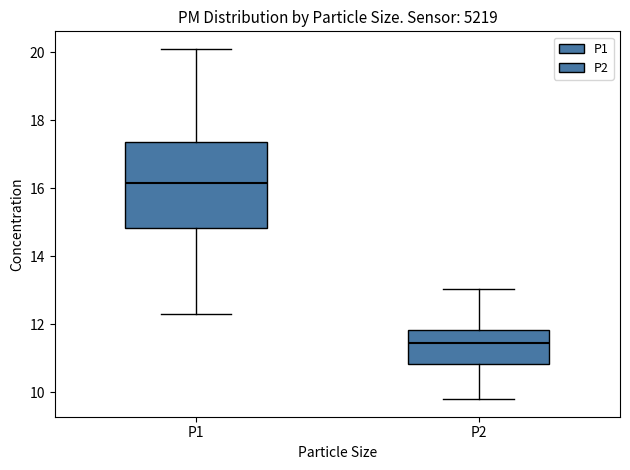

Which box has the lowest median line?

P2